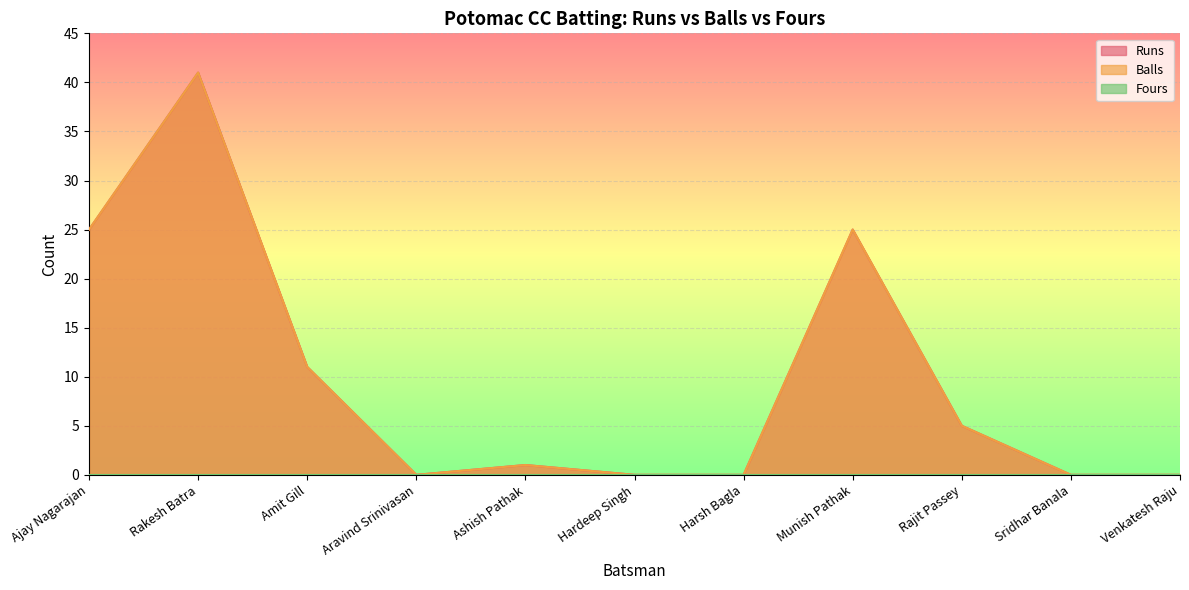

The value of Balls at Venkatesh Raju is 23. True or false?

False